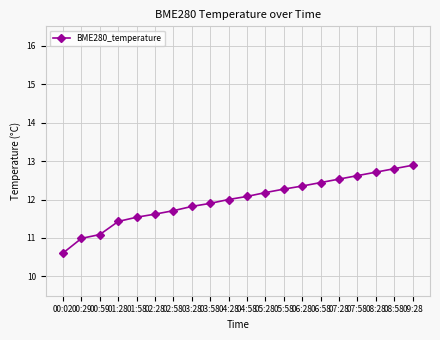

How many lines are shown in the chart?

1